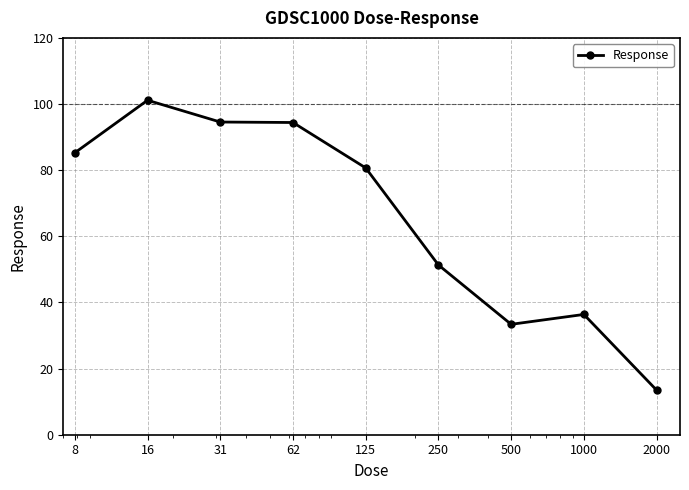

What is the sum of all values?

590.6